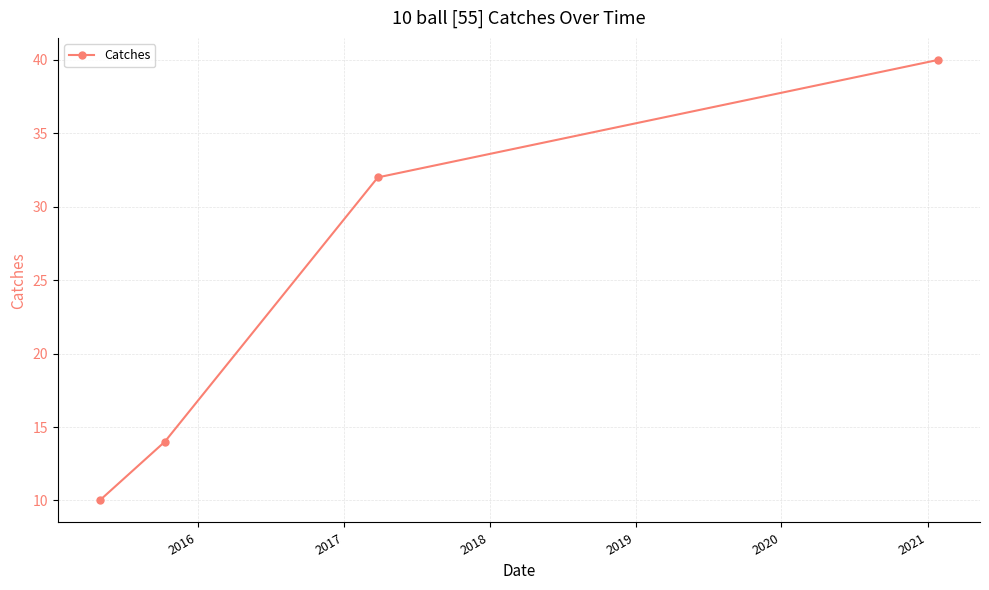

What is the maximum value shown in the chart?

40